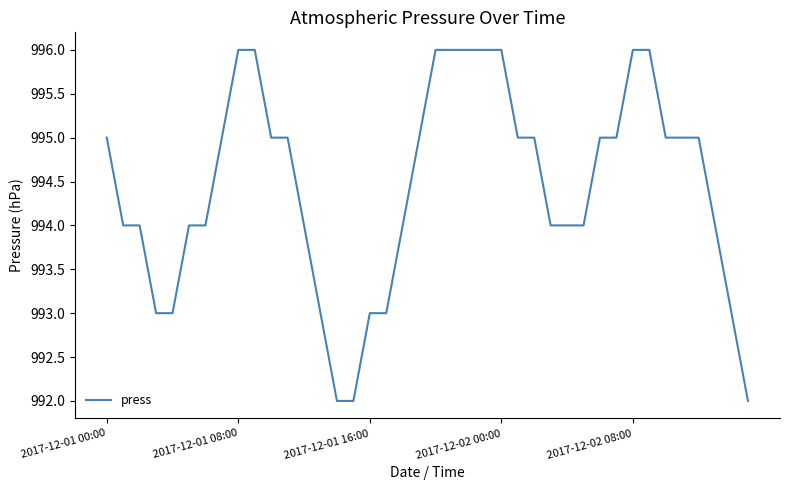

What is the smallest value displayed?

992